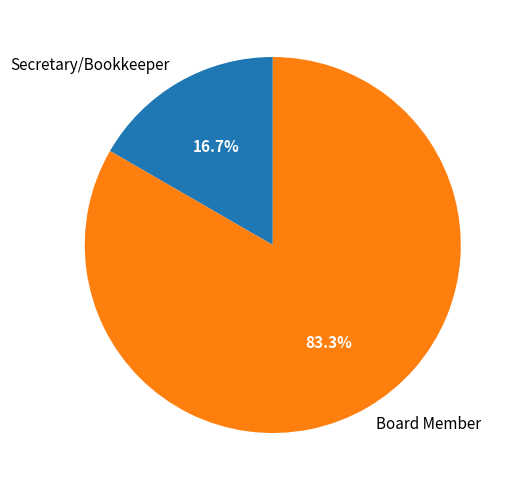

How many segments does this pie chart have?

2